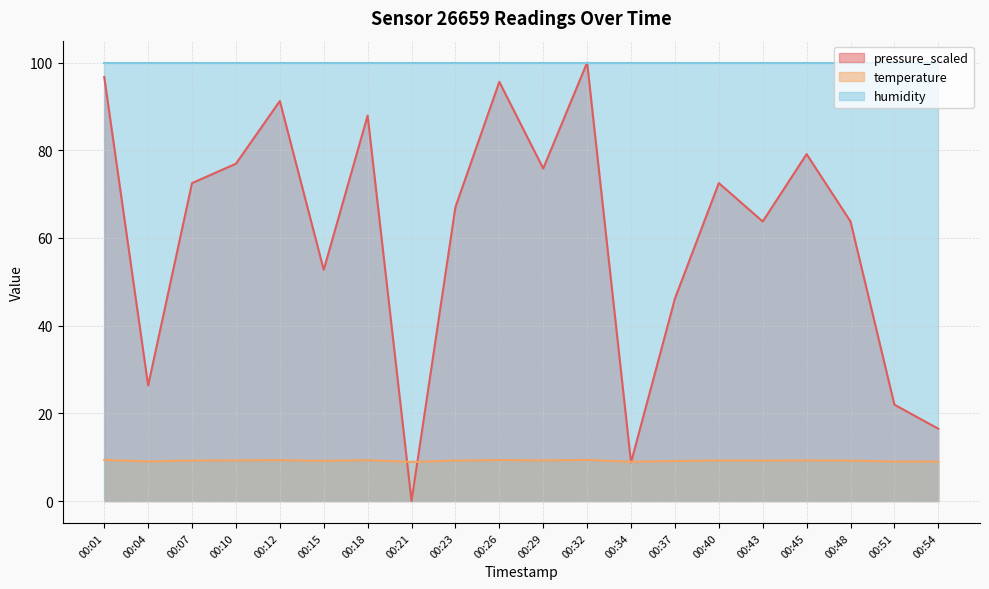

At which label is pressure_scaled closest to 50?

00:15